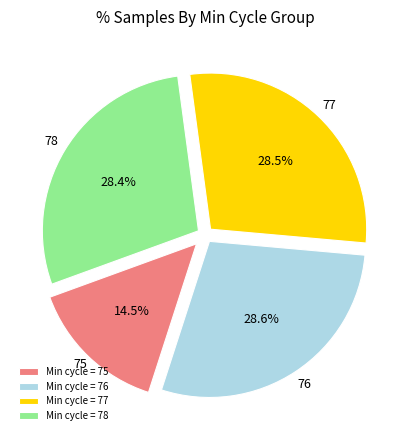

How many segments does this pie chart have?

4